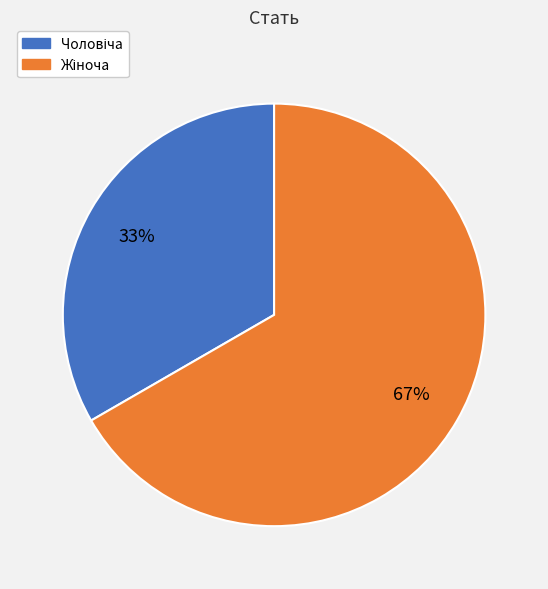

Is there a majority slice in this chart?

Yes